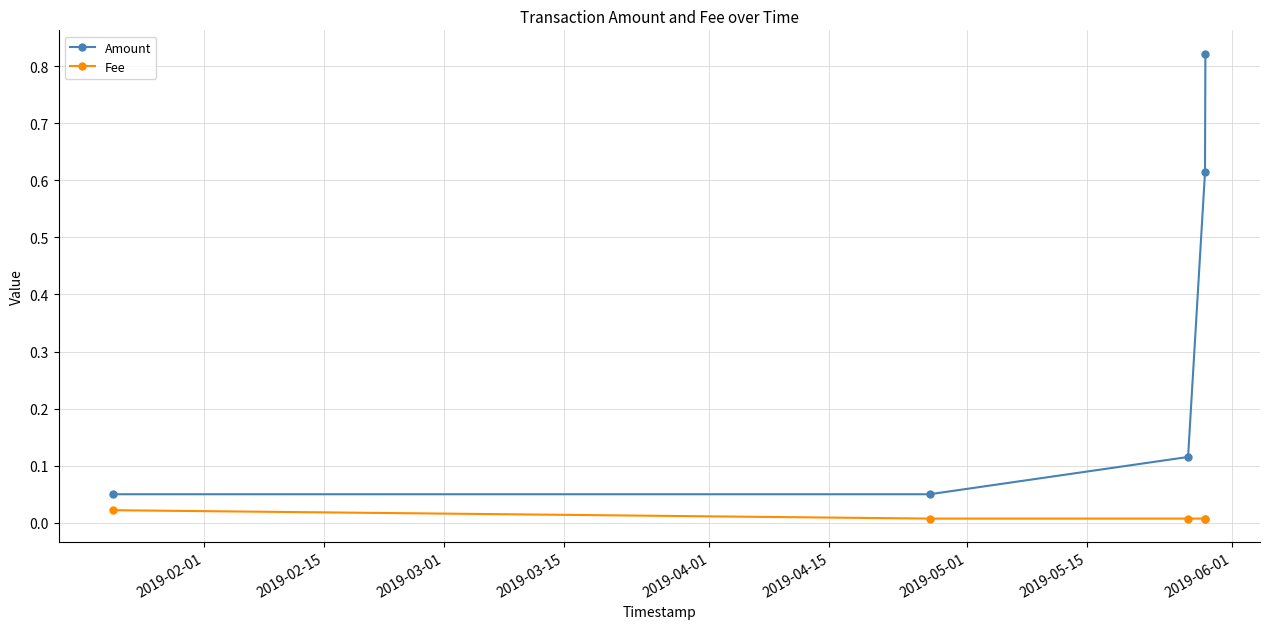

True or false: Fee and Amount intersect in this chart.

False